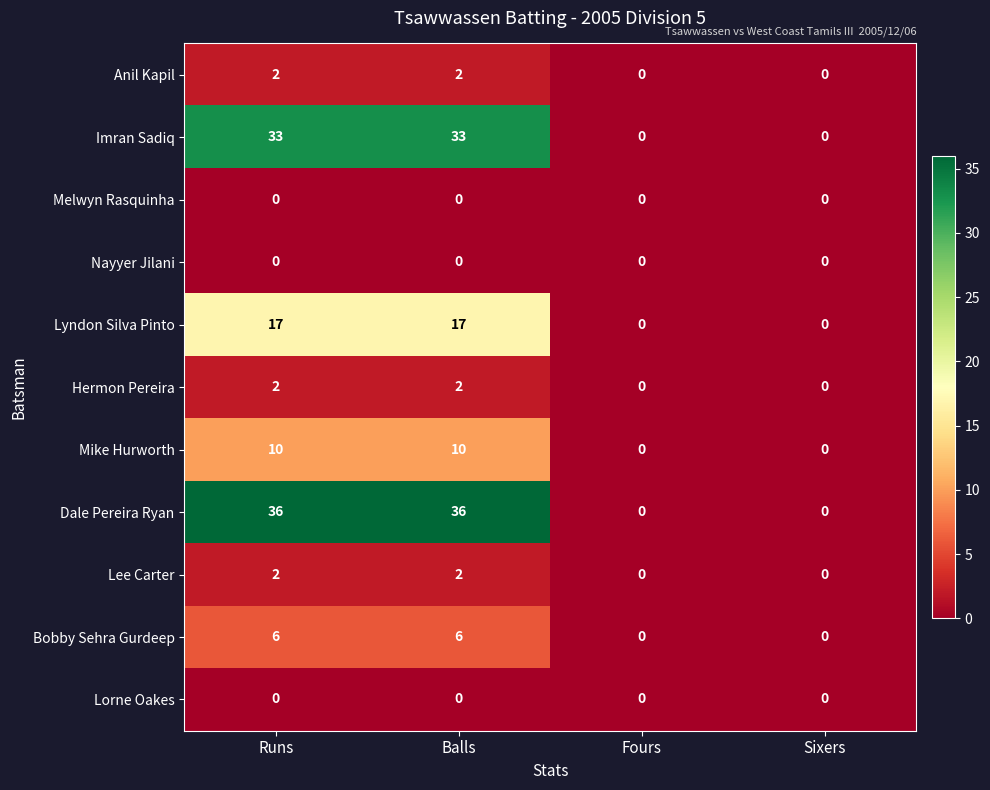

What is the greatest value displayed?

36